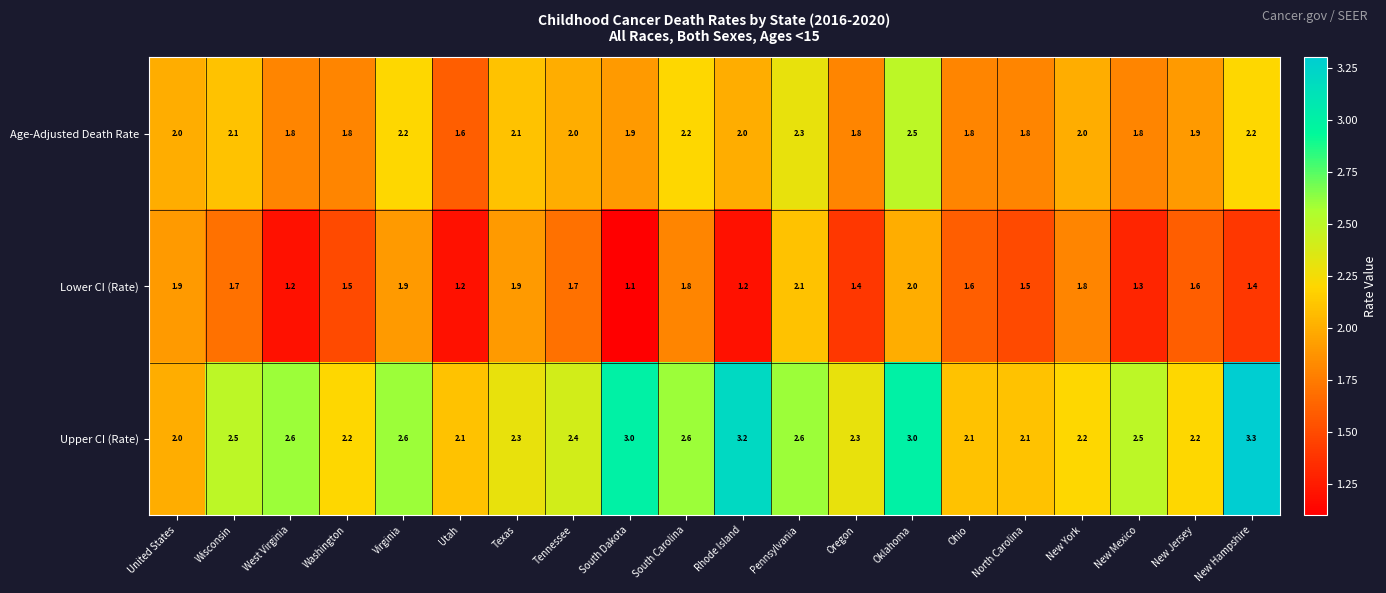

Which series changed the most between South Carolina and Ohio?

Upper CI (Rate)